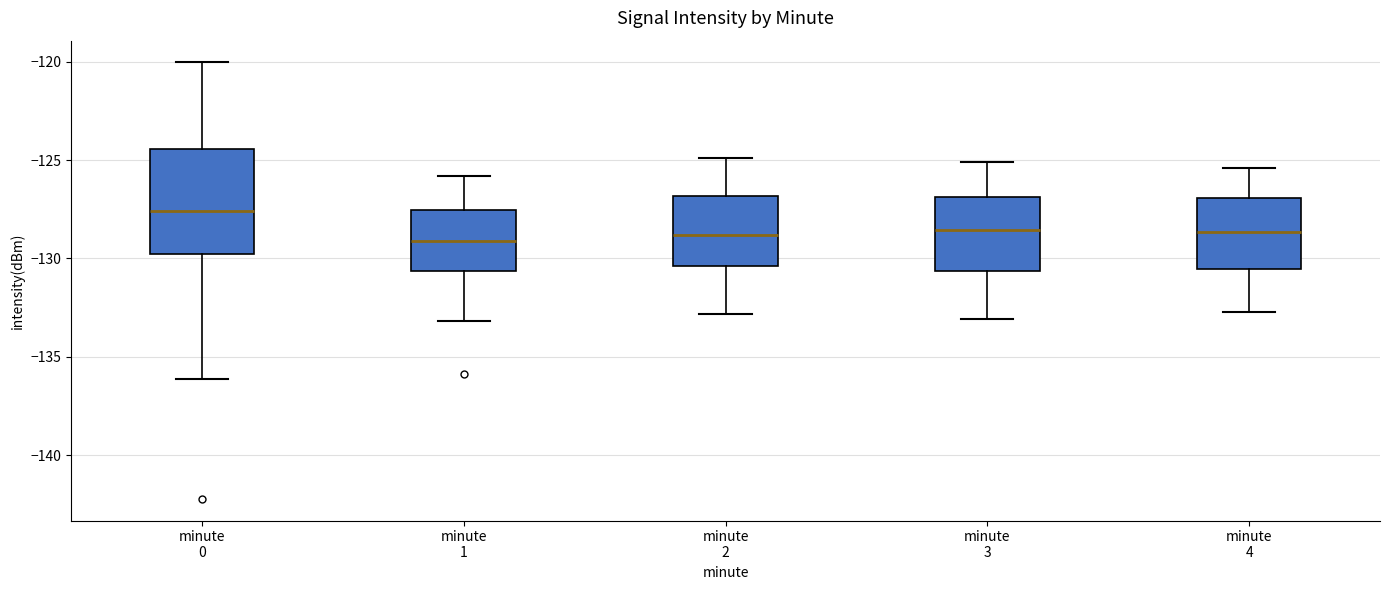

Which box has the highest median line?

minute 0